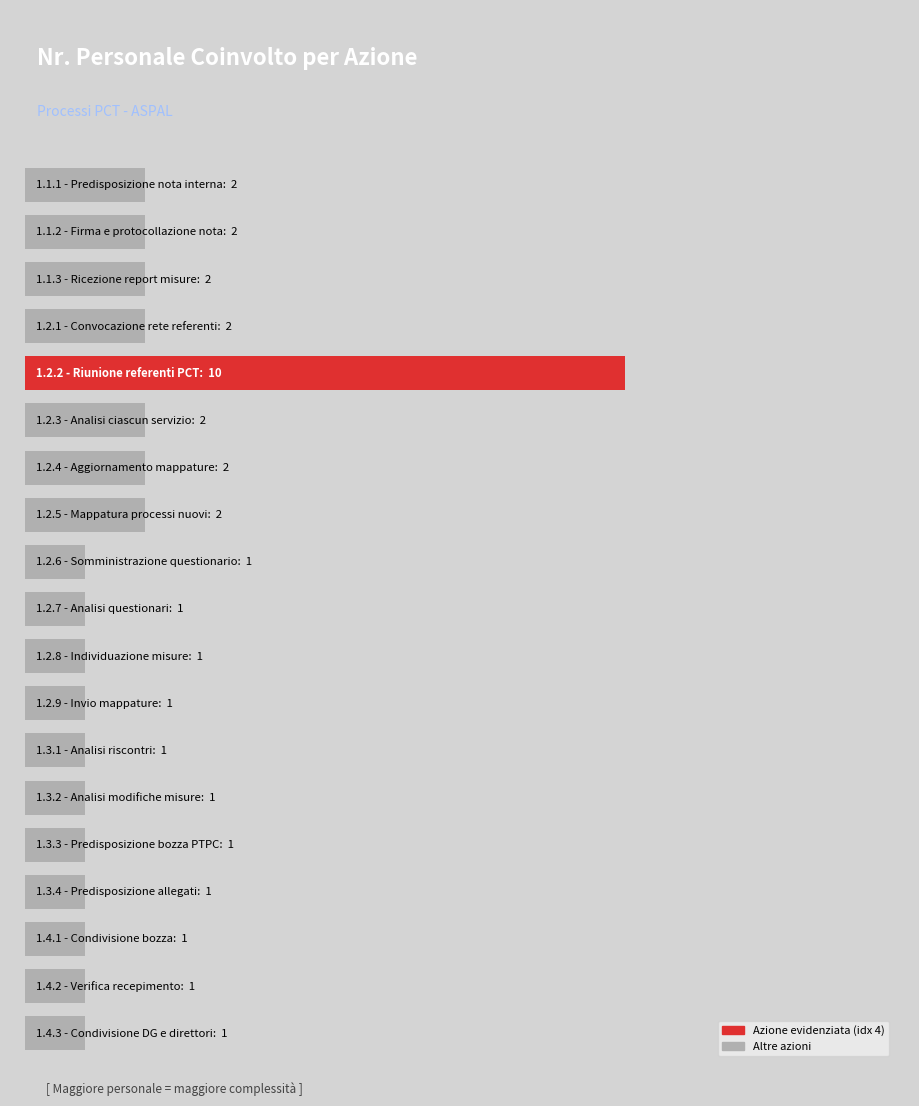

Does the chart contain any negative values?

No